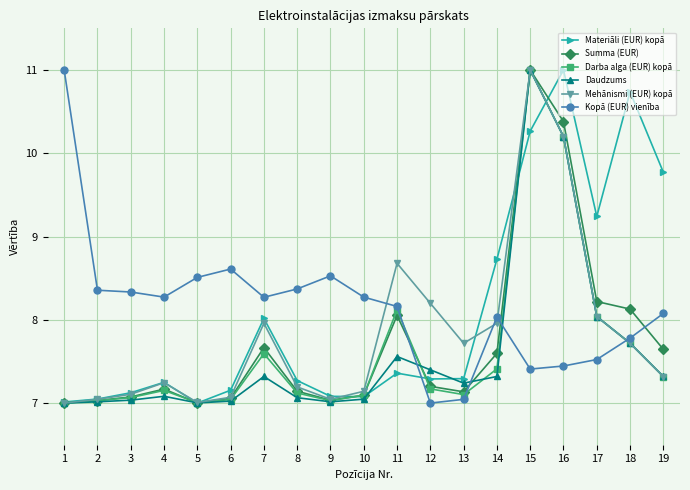

At which category is the sum across all series the highest?

15